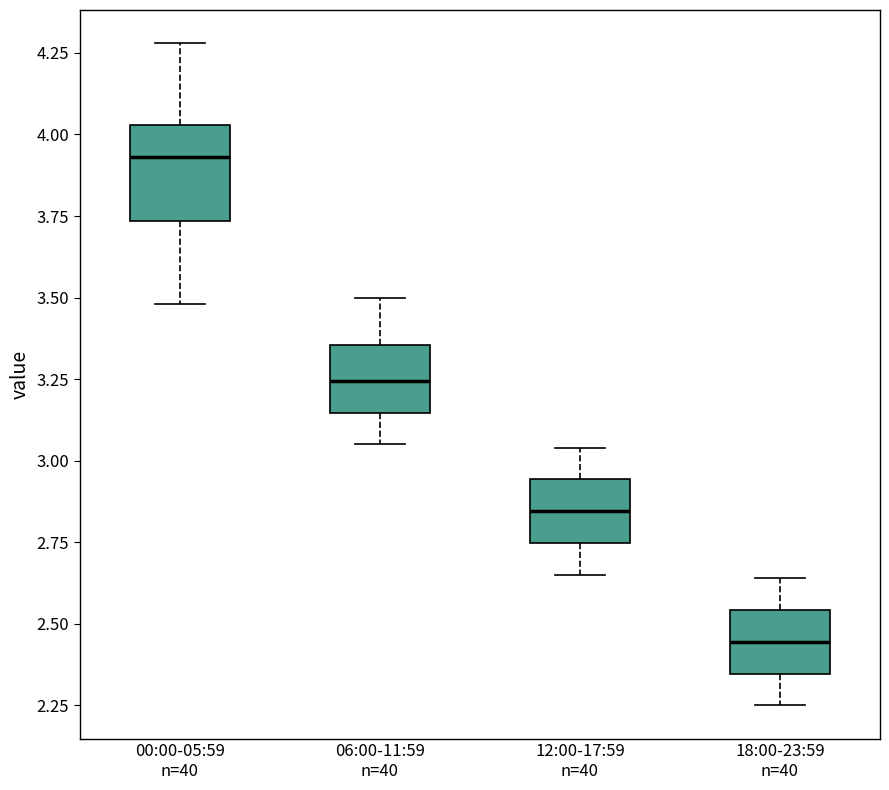

Where is the lower edge of the box for 12:00-17:59 n=40 on the y-axis? The values are not printed on the chart, so give them approximately, as read against the axis.

2.75